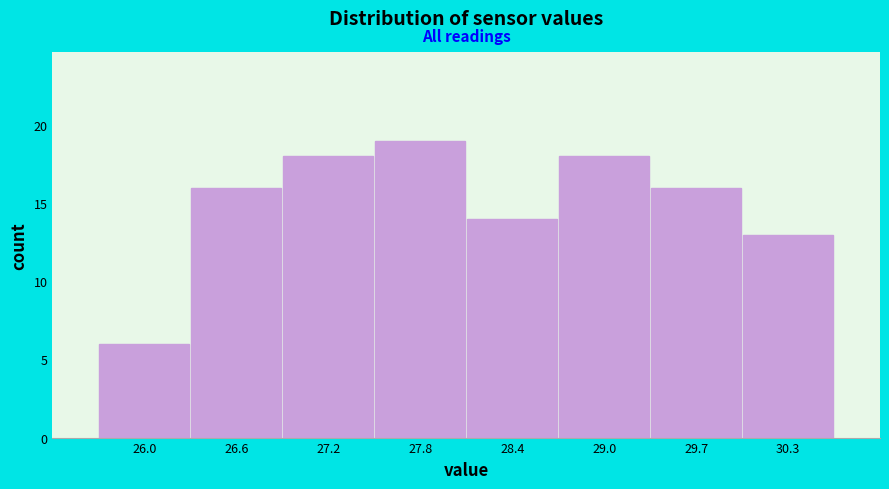

Reading left to right, transcribe this chart: for each bar, give the range it covers on the x-axis and its height. Neither the bar edges nor the heights are printed on the chart, so give them approximately, as read against the axes.

25.7 to 26.3: 6
26.3 to 26.9: 16
26.9 to 27.5: 18
27.5 to 28.1: 19
28.1 to 28.7: 14
28.7 to 29.4: 18
29.4 to 30.0: 16
30.0 to 30.6: 13